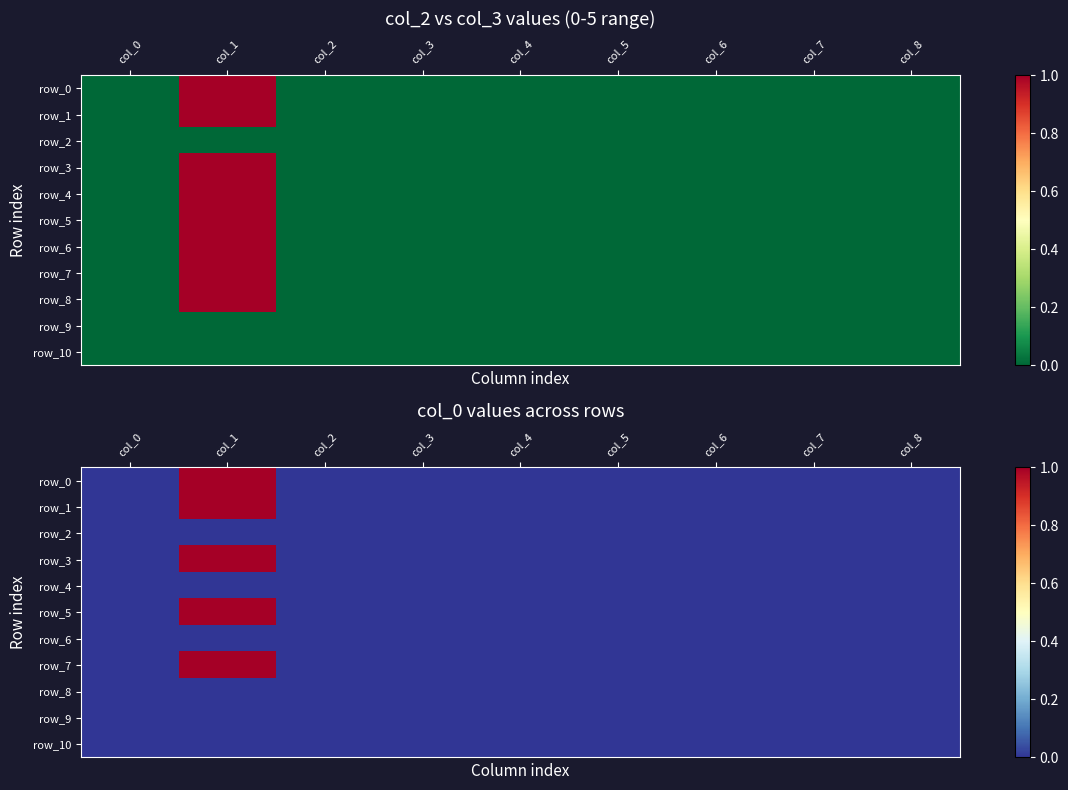

Which series has the largest range (max minus min)?

row_0